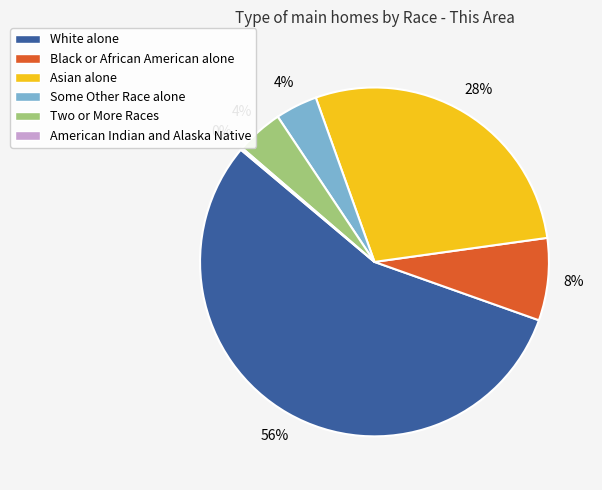

Which has a higher value, Some Other Race alone or White alone?

White alone